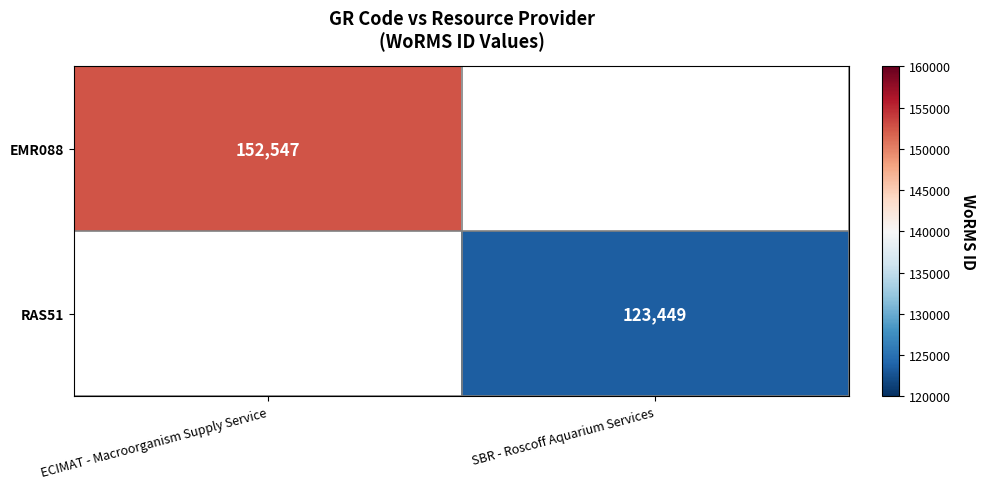

Which label corresponds to the smallest value in the chart?

SBR - Roscoff Aquarium Services